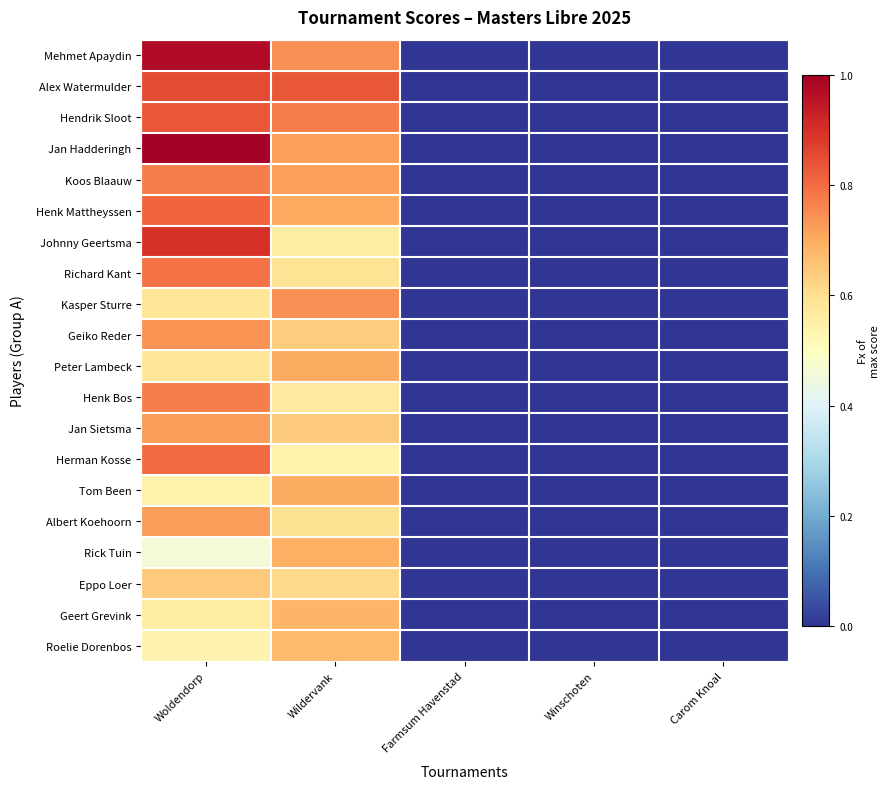

How many categories are shown in the chart?

5